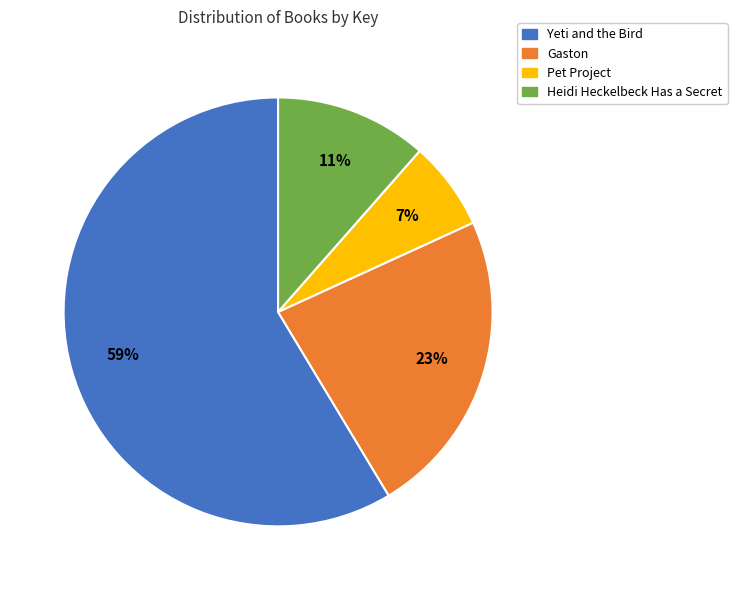

To the nearest percent, what is the average slice percentage?

25%